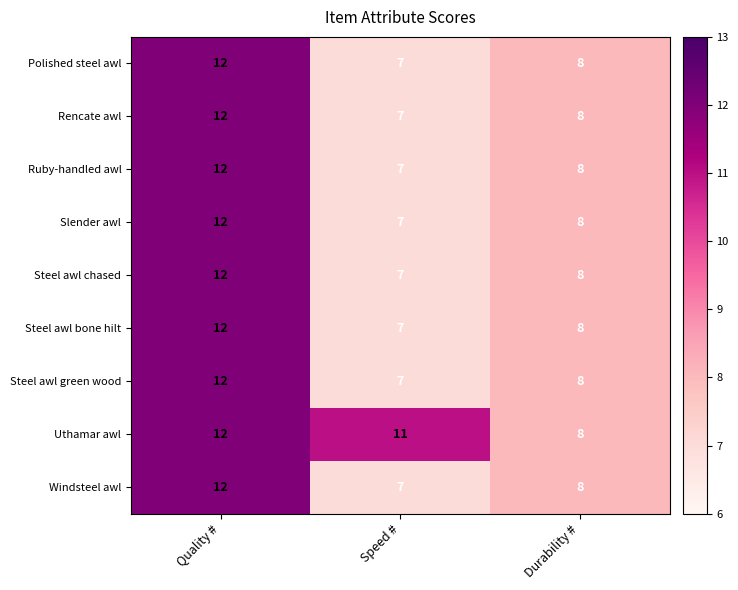

What is the difference between the maximum and minimum values in the Polished steel awl series?

5